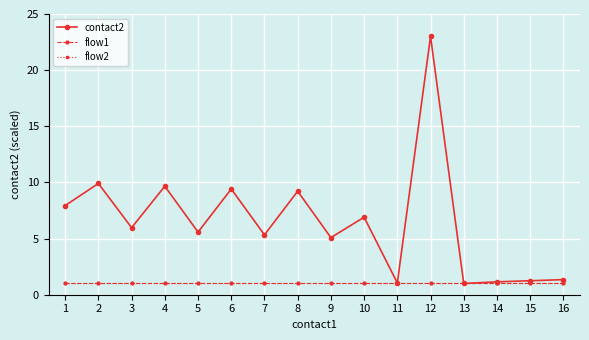

Is this an area chart (filled region under the line)?

No